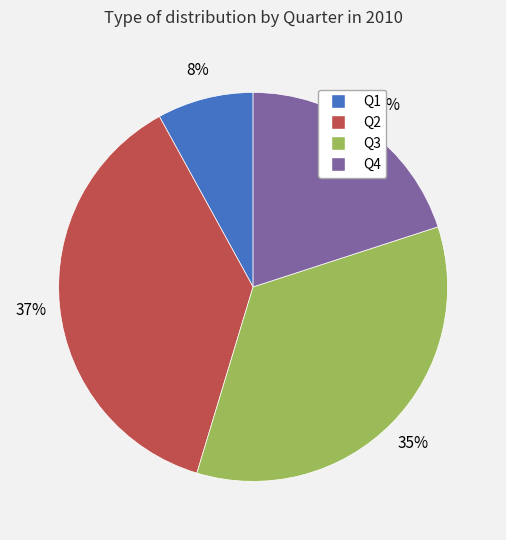

True or false: Q2 accounts for 23% of the total.

False